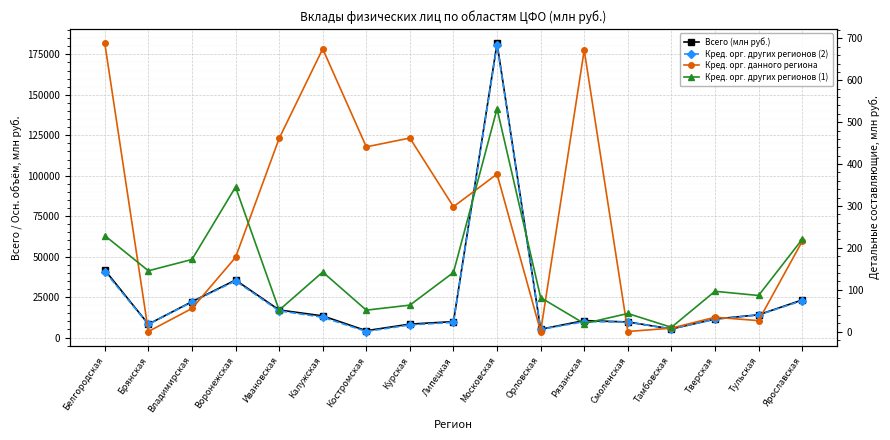

At which label does Кред. орг. других регионов (2) first exceed 11323?

Белгородская